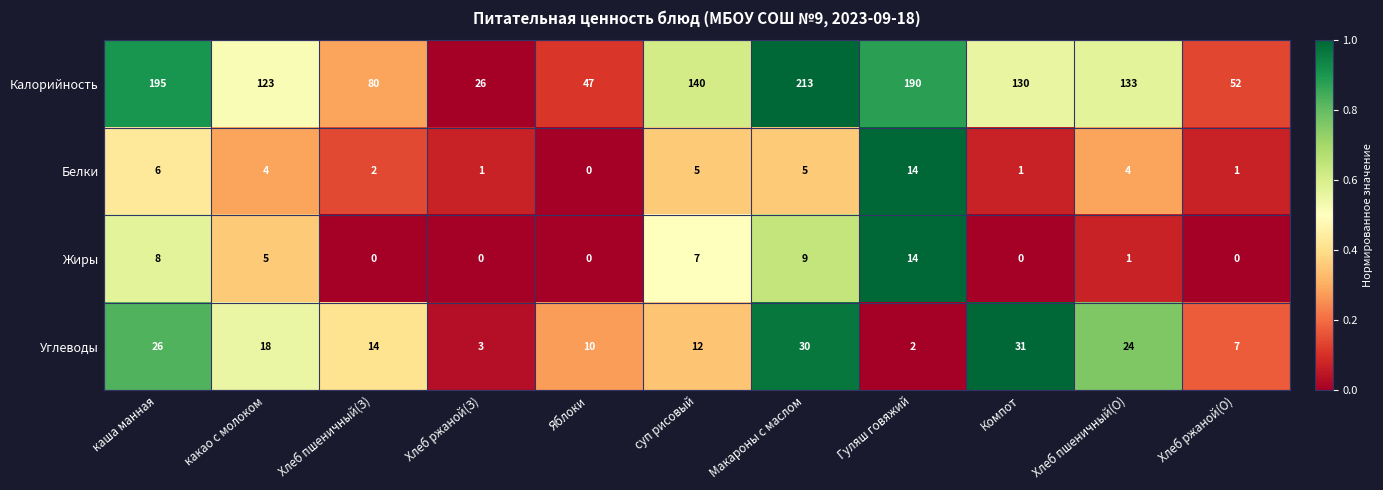

What is the sum of the Углеводы values at Хлеб пшеничный(З) and каша манная?

40